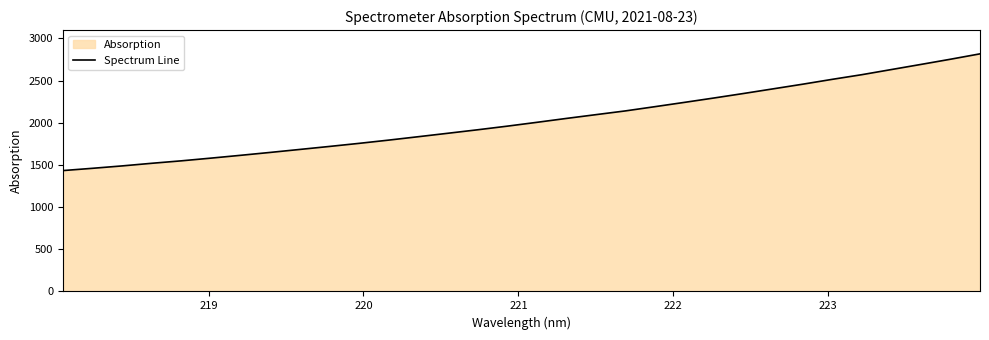

What is the greatest value displayed?

2816.3